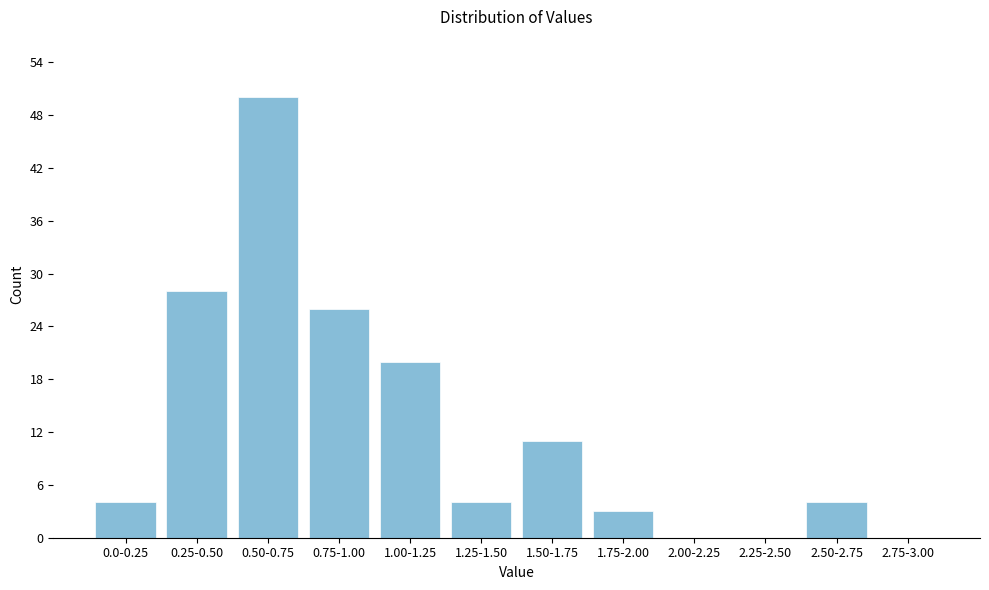

Reading right to left, what are all the values shown in this chart?

2.75-3.00=0	2.50-2.75=4	2.25-2.50=0	2.00-2.25=0	1.75-2.00=3	1.50-1.75=11	1.25-1.50=4	1.00-1.25=20	0.75-1.00=26	0.50-0.75=50	0.25-0.50=28	0.0-0.25=4